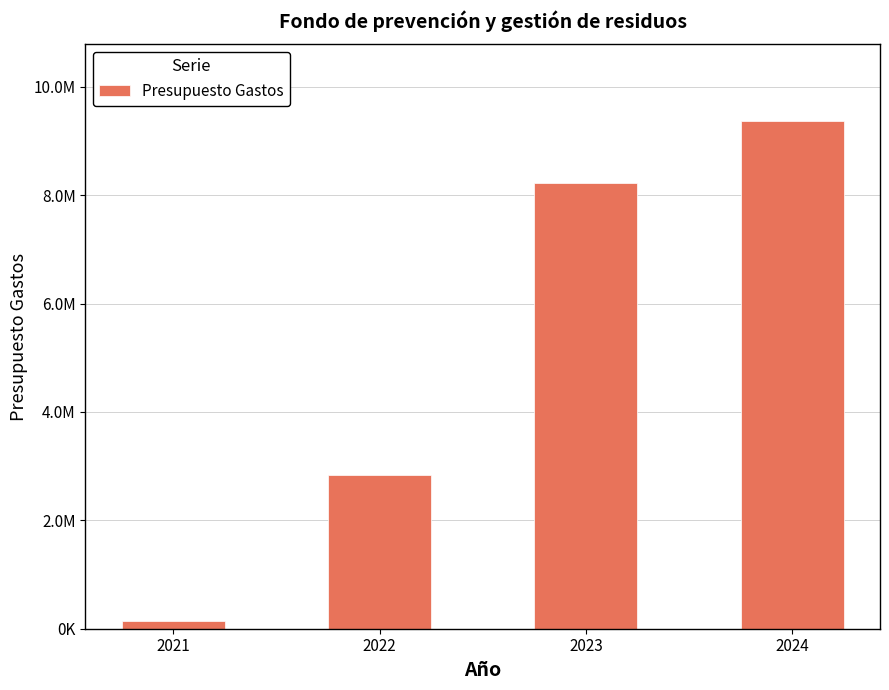

List the labels in order of value, smallest first.

2021, 2022, 2023, 2024